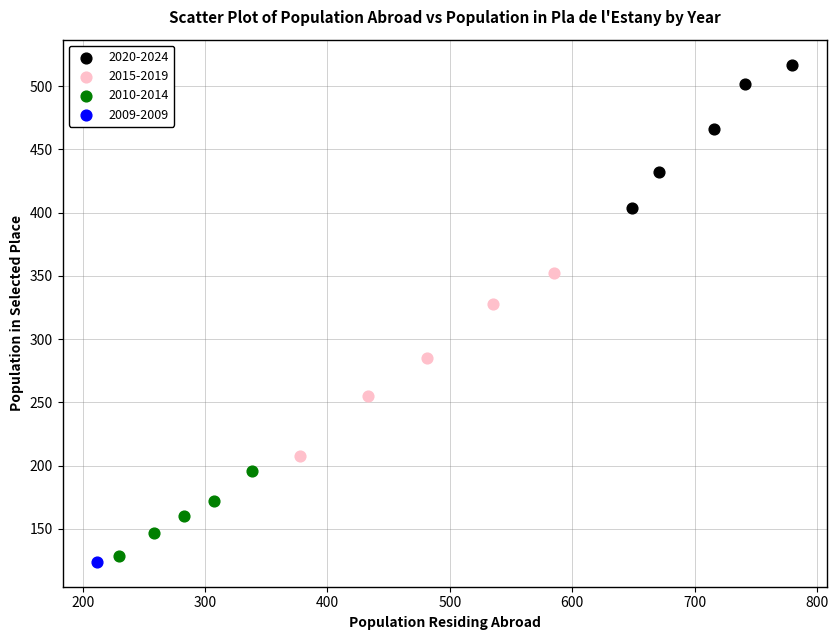

Which series contains the lowest Y value?

2009-2009